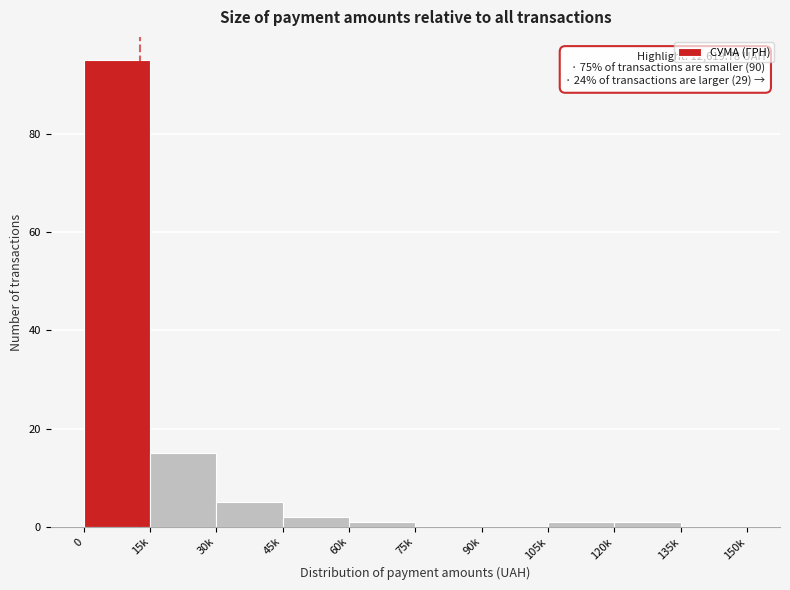

Reading left to right, what are all the values shown in this chart?

0=95	15k=15	30k=5	45k=2	60k=1	75k=0	90k=0	105k=1	120k=1	135k=0